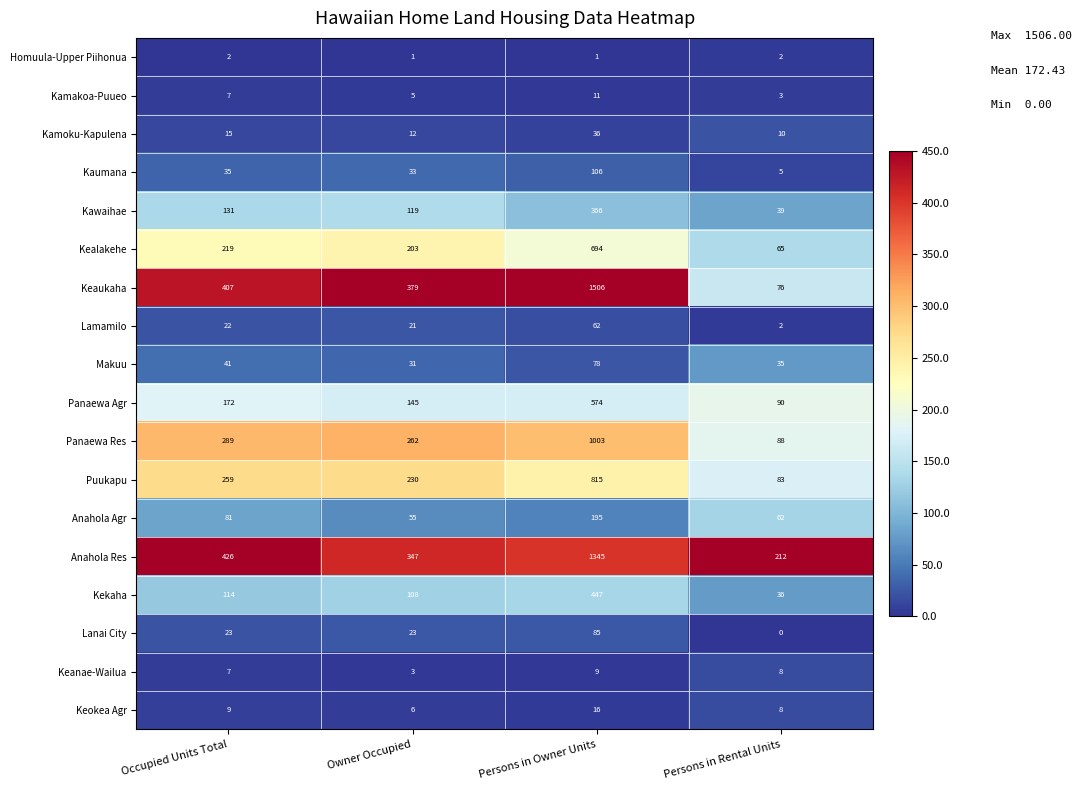

How many Lanai City values are between 23 and 85?

3